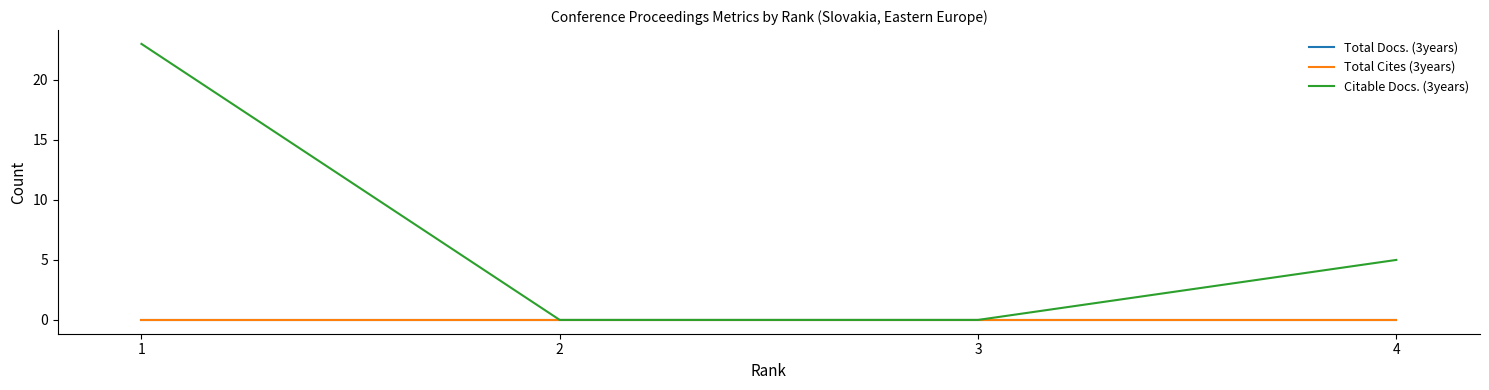

What is the difference between the second highest and minimum values in the Citable Docs. (3years) series?

5